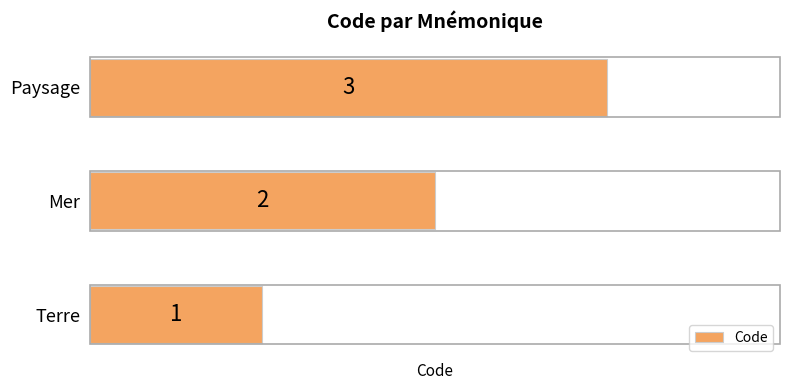

List the labels in order of value, largest first.

Paysage, Mer, Terre